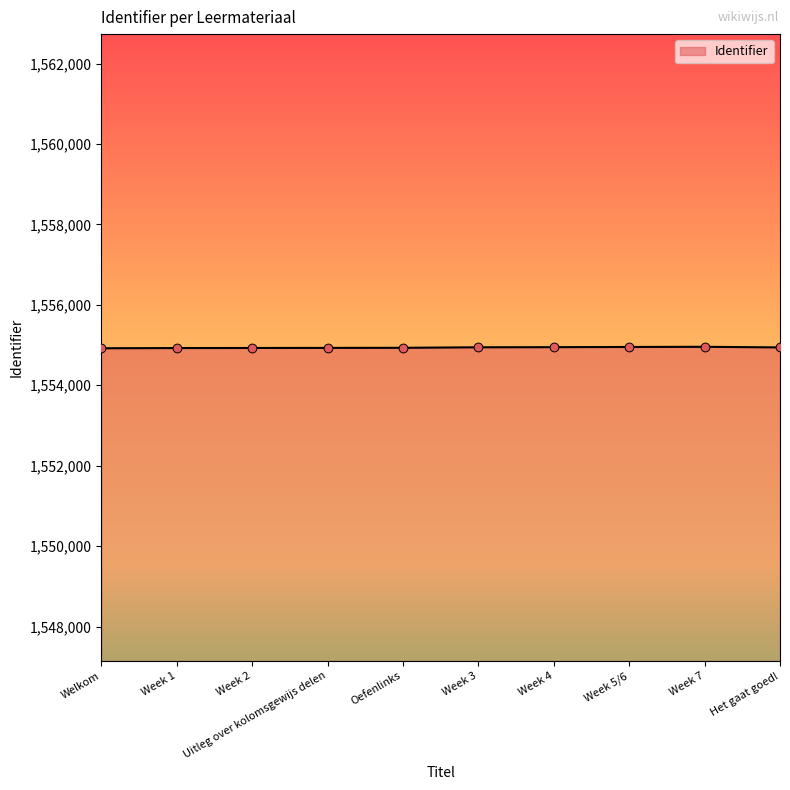

What is the smallest value displayed?

1554921